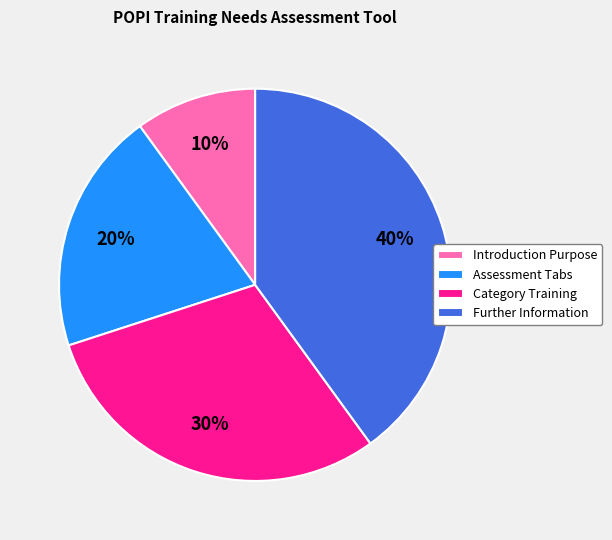

Approximately how many times larger is the value at Category Training compared to Introduction Purpose?

3.0